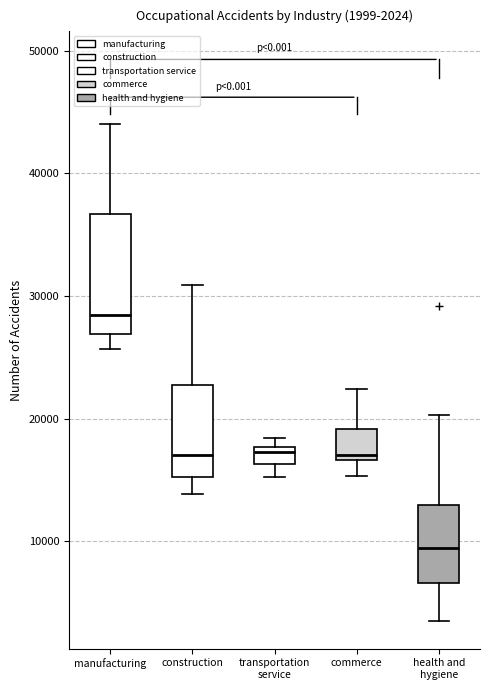

Which box is the tallest, from its lower edge to its upper edge?

manufacturing